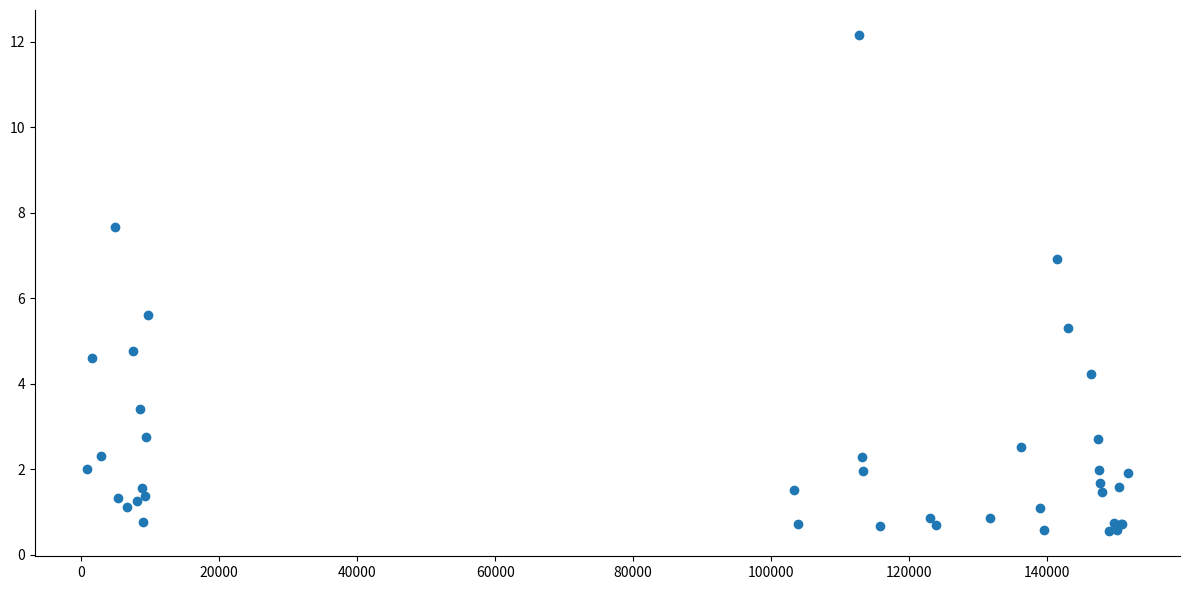

What Y value in the scatter plot is closest to 6?

5.6